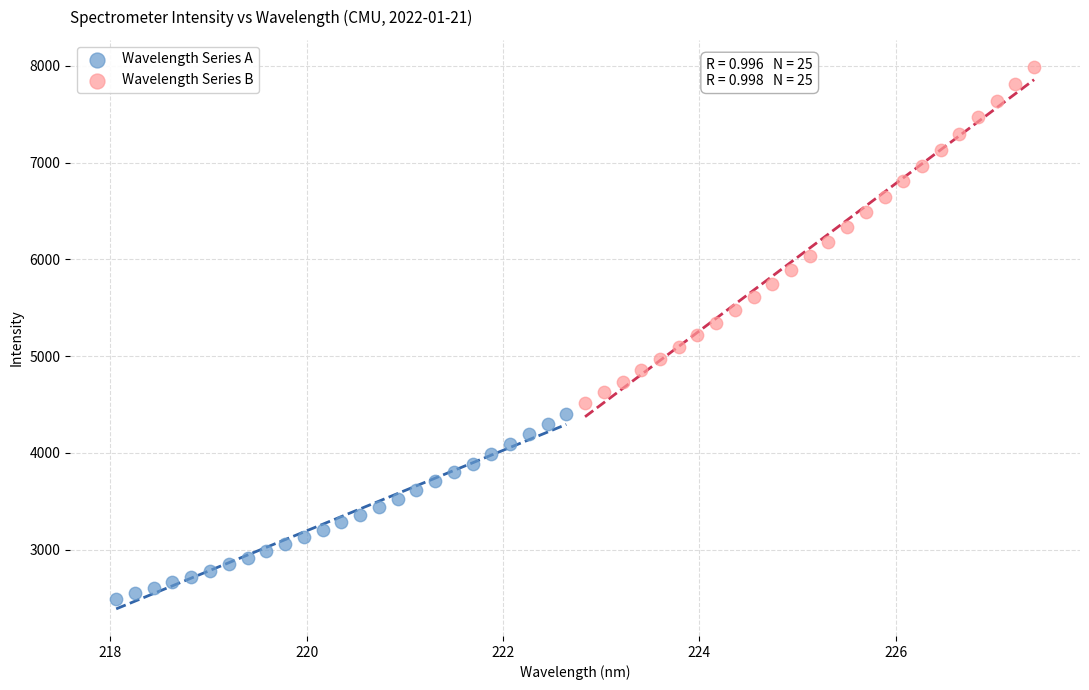

Which series has the largest Y range (max minus min)?

Wavelength Series B